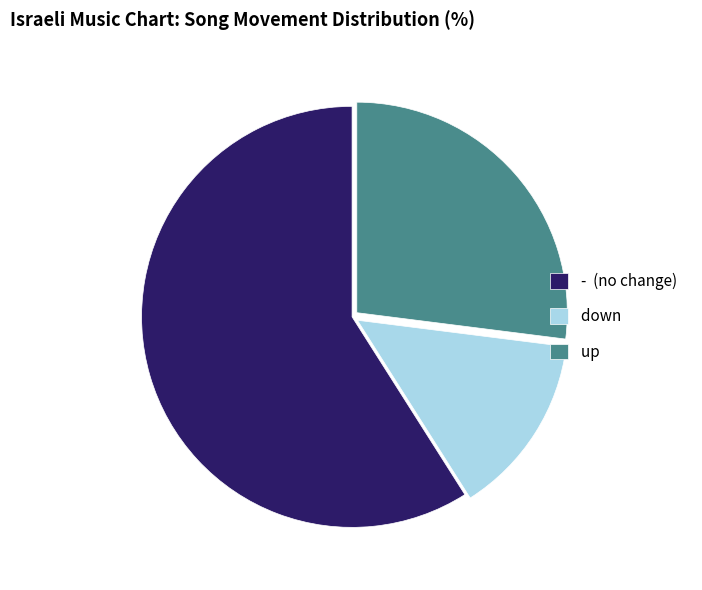

Is the sum of down and - (no change) greater than half?

Yes